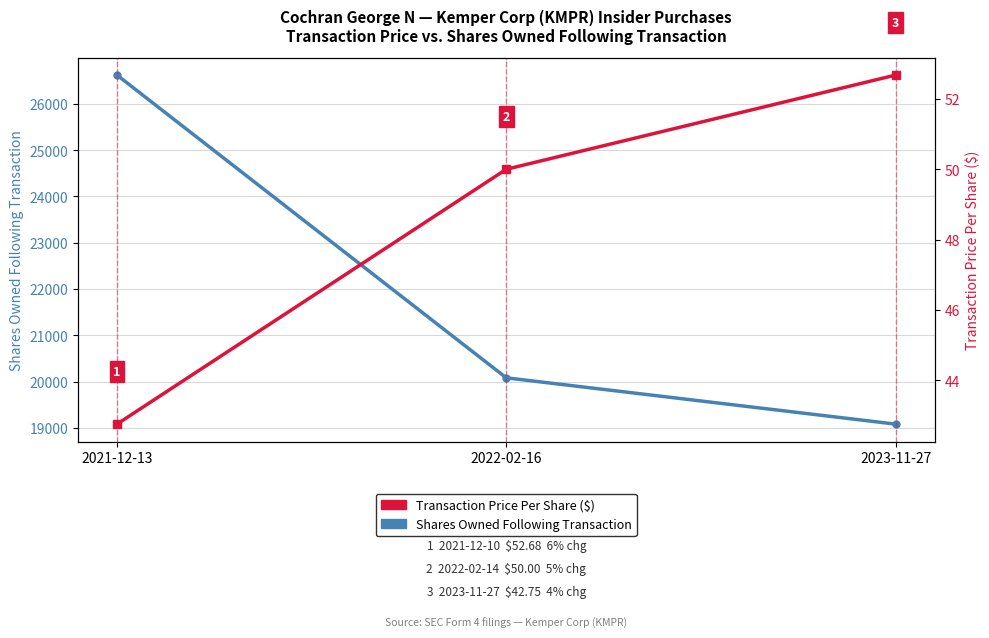

What is the spread (max minus min) of values at 2021-12-13?

26579.2